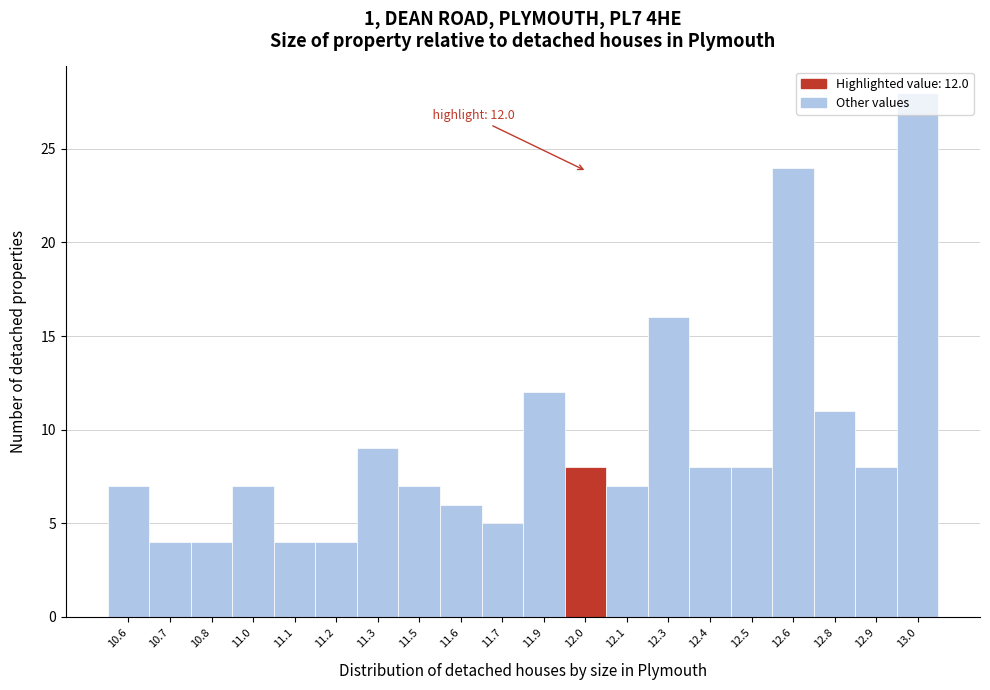

Which has a higher value, 11.9 or 10.7?

11.9